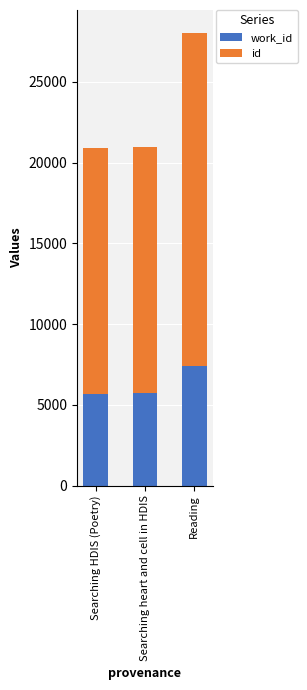

At which category is the sum across all series the highest?

Reading